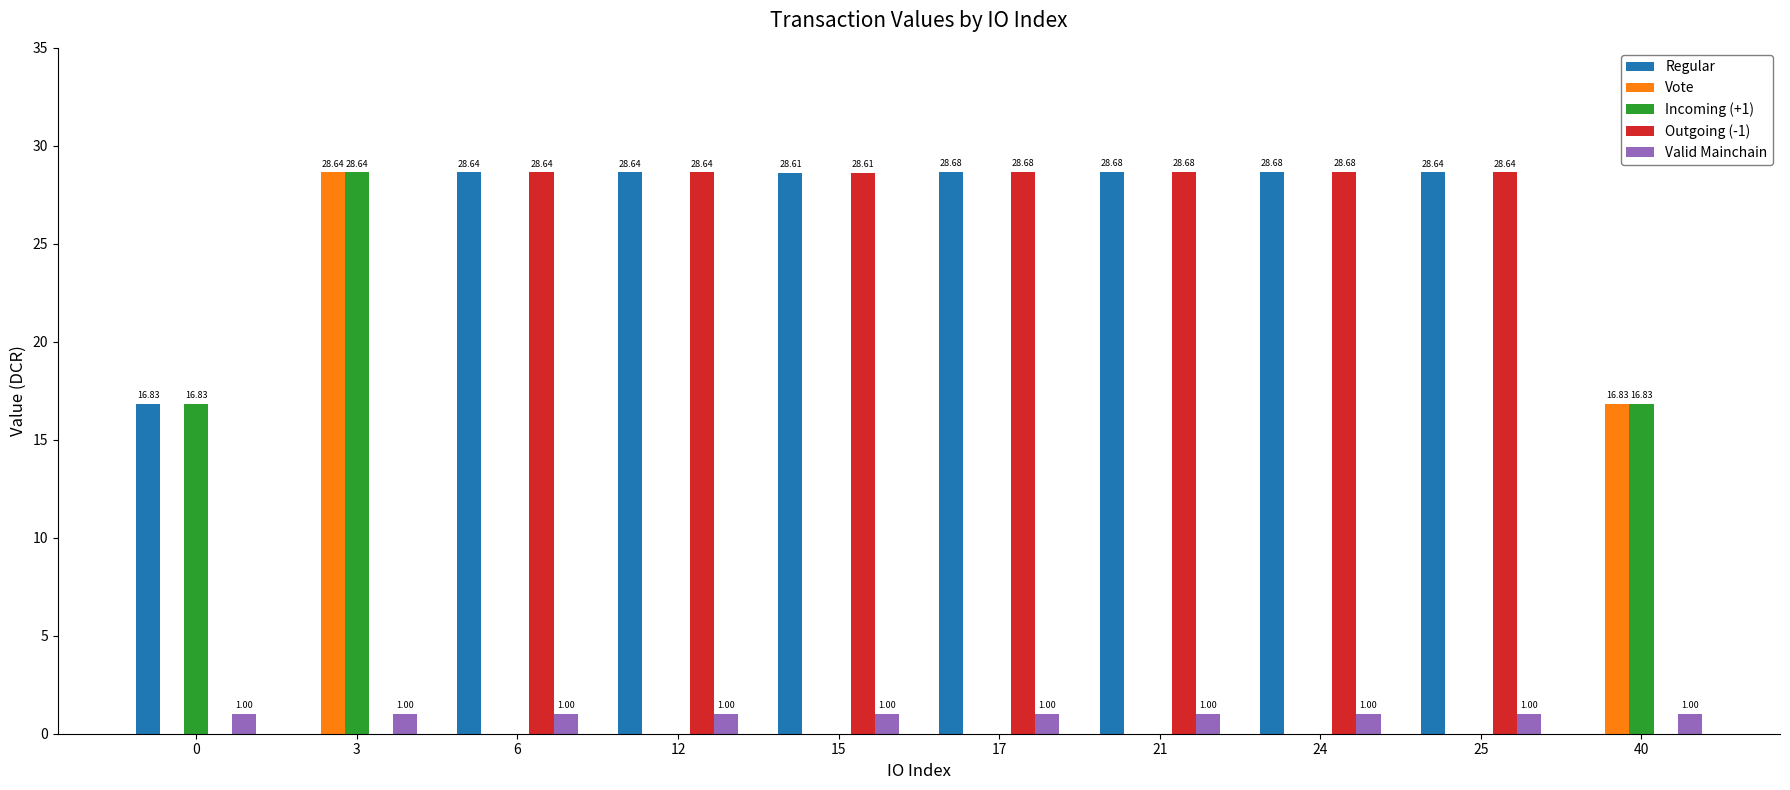

What is the sum of the Outgoing (-1) values at 25 and 17?

57.3